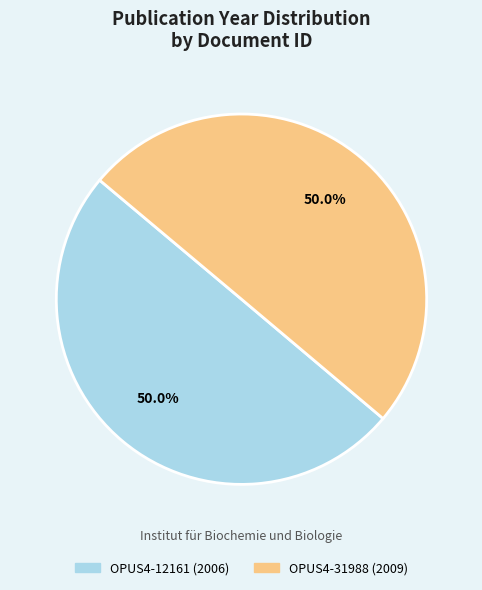

What is the total percentage of OPUS4-12161 (2006) and OPUS4-31988 (2009)?

100.0%